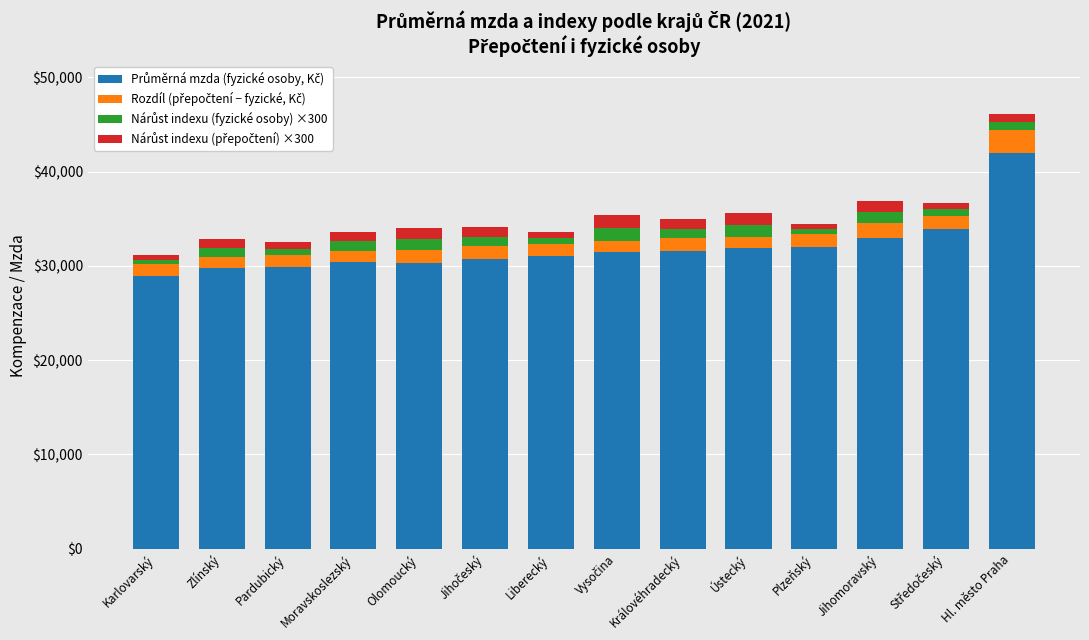

At which category is the sum across all series the highest?

Hl. město Praha